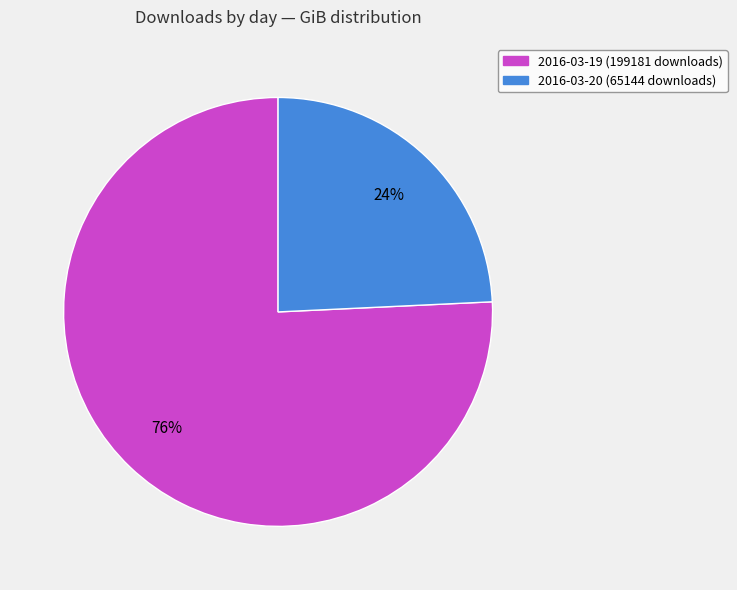

The 2016-03-20 (65144 downloads) slice represents 32% of the pie. True or false?

False